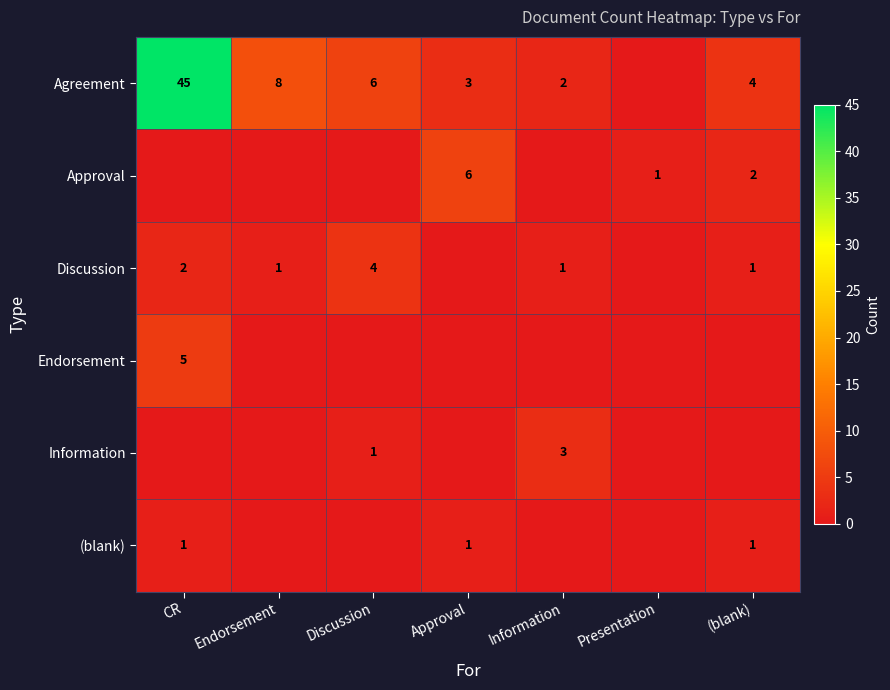

The Information series shows 2 at Information. True or false?

False